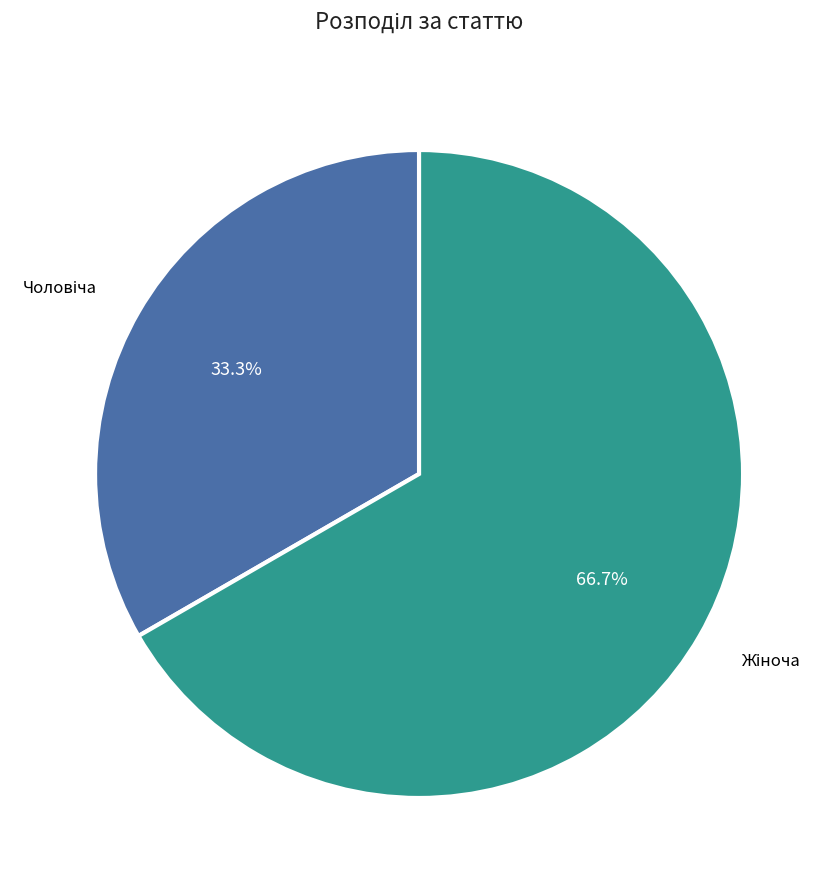

Does any single category account for the majority?

Yes